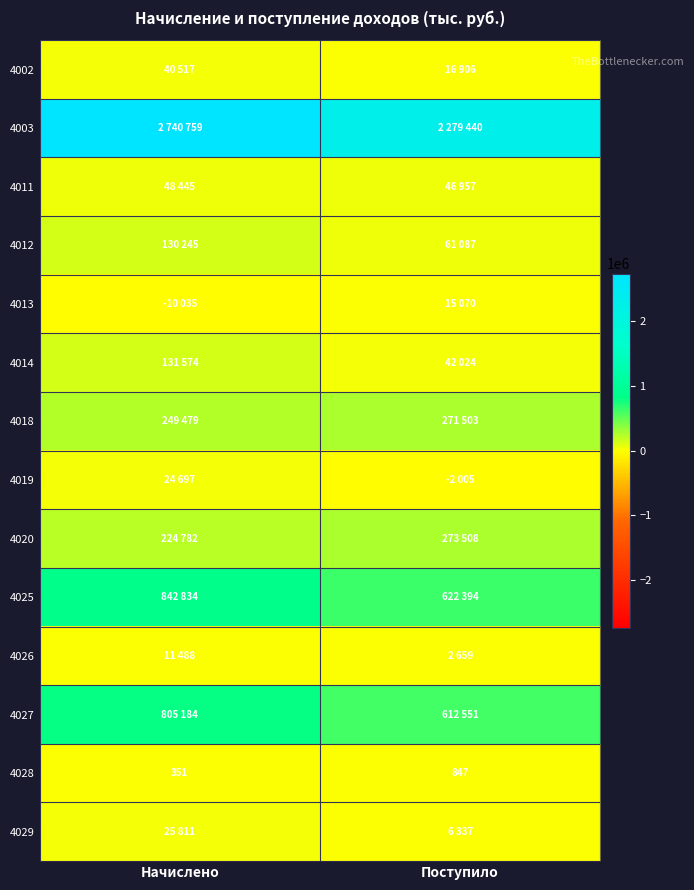

True or false: 4028 has a value of 1304 at Поступило.

False